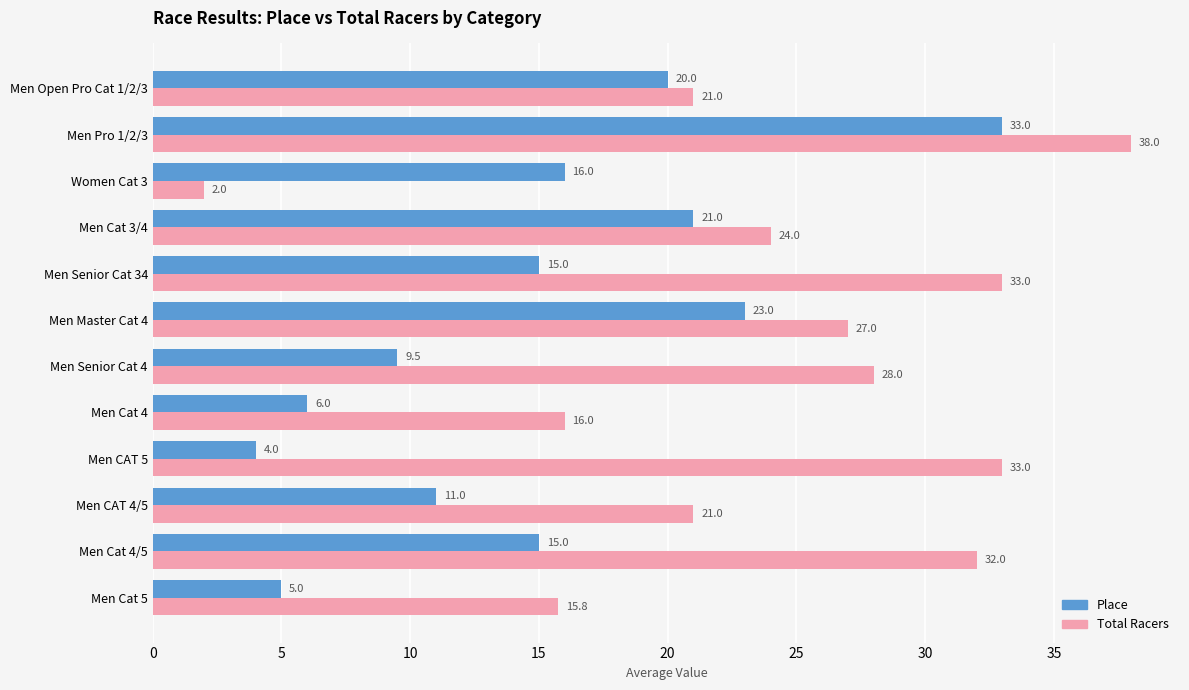

At which category is the sum across all series the highest?

Men Pro 1/2/3